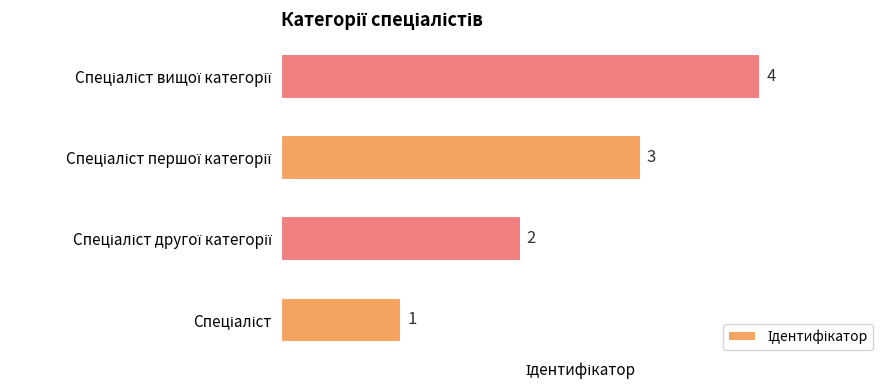

How many bars are there in total?

4